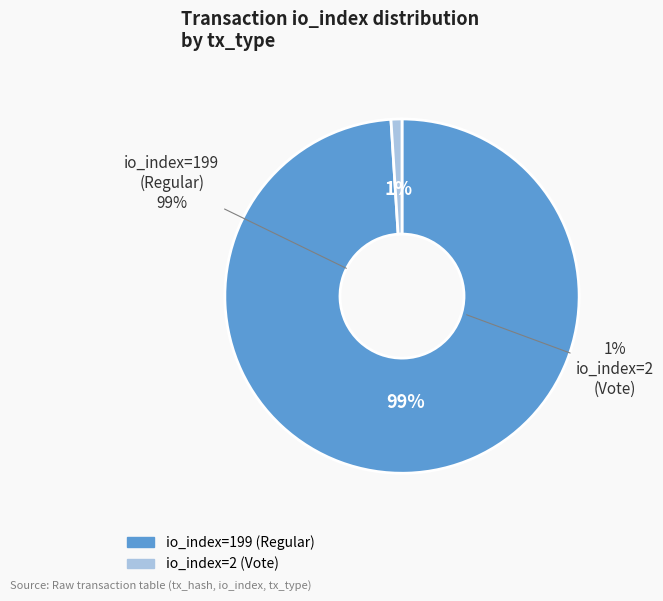

To the nearest percent, what portion does io_index=2 (Vote) represent?

1%